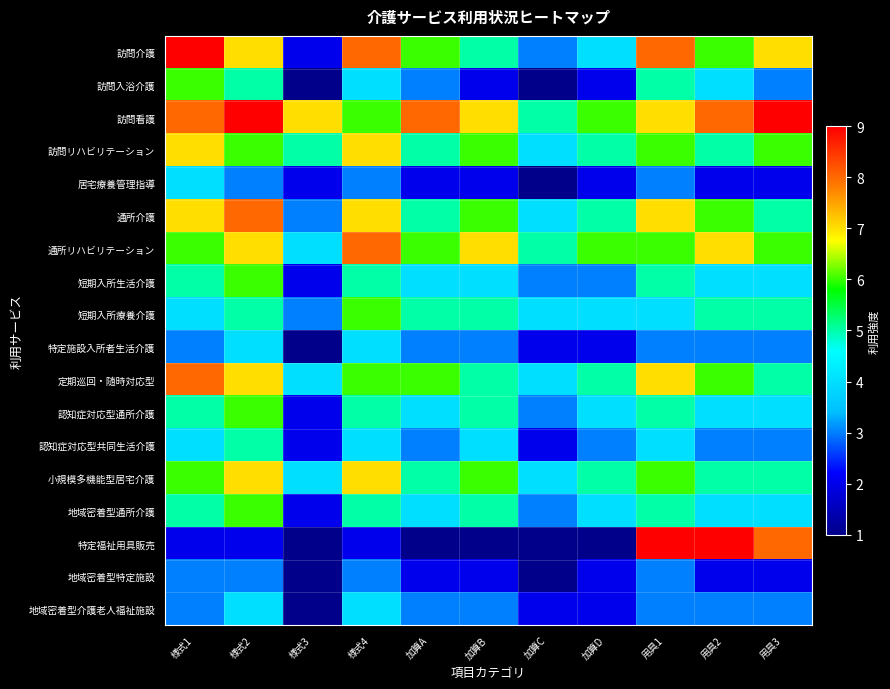

Which series changed the most between 様式3 and 用具3?

特定福祉用具販売